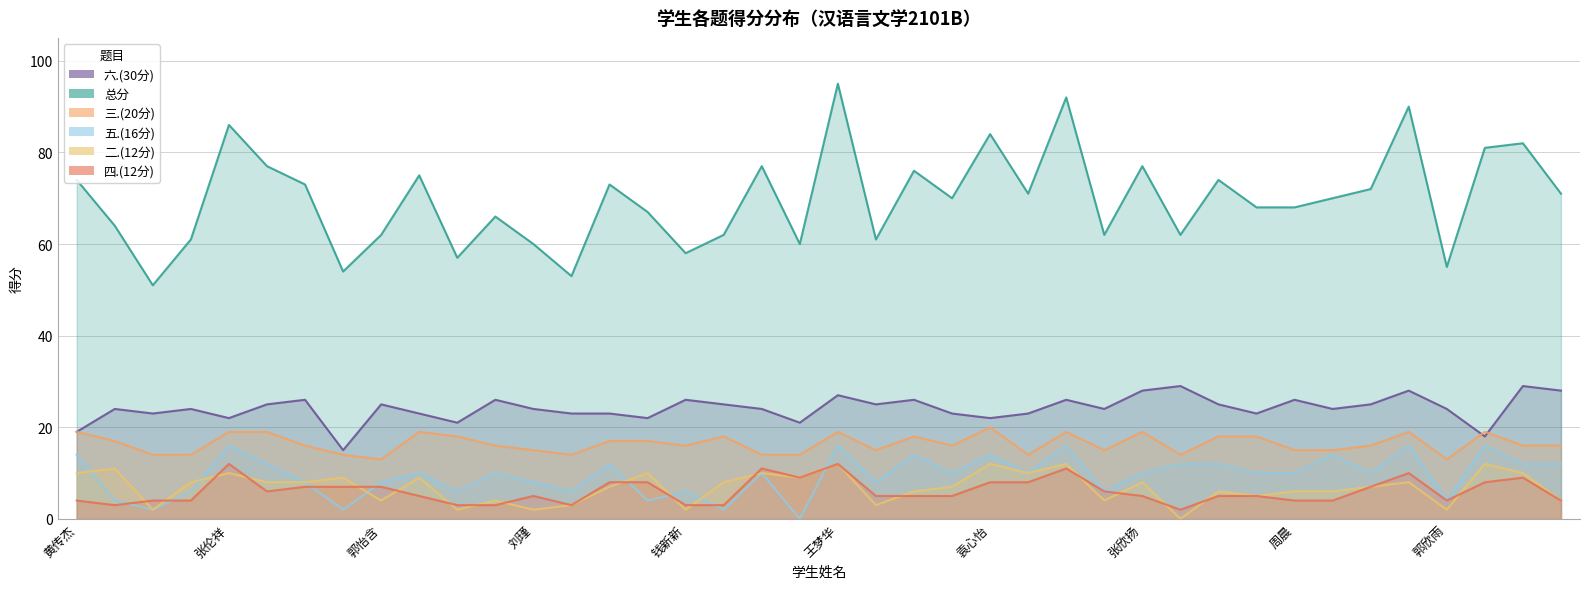

Is it true that 四.(12分) equals 5 at 赵曼汝?

True